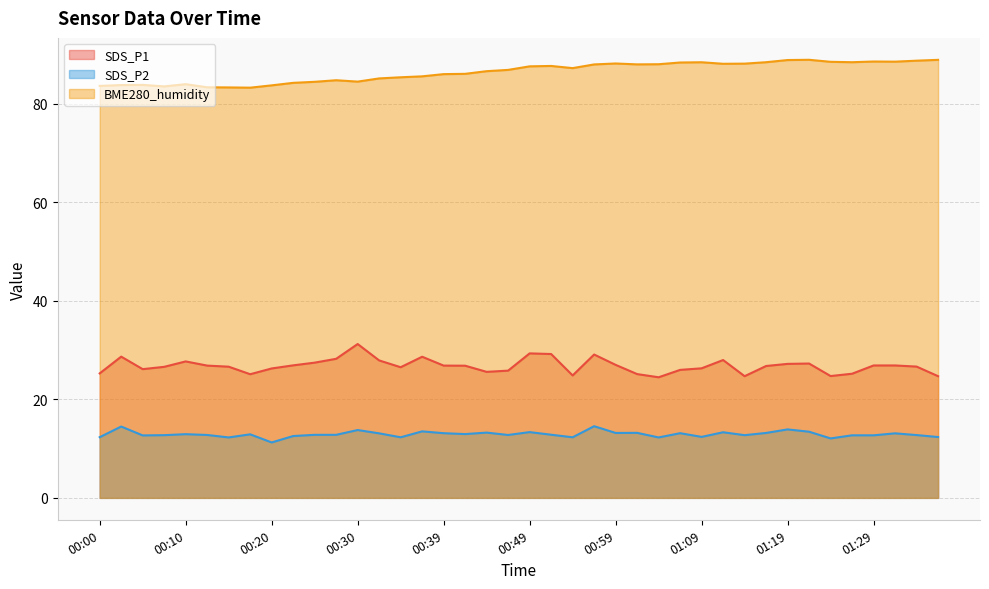

What value does the SDS_P2 series have at 00:22?

12.6